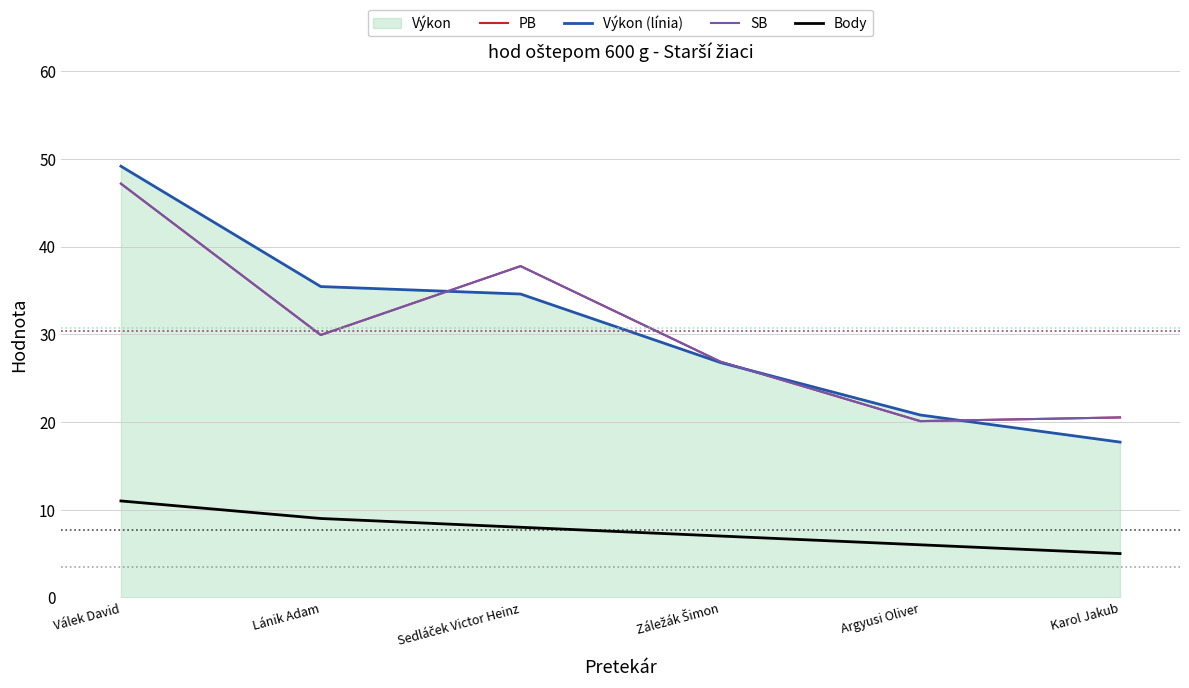

Does the chart display data point markers on the line(s)?

No